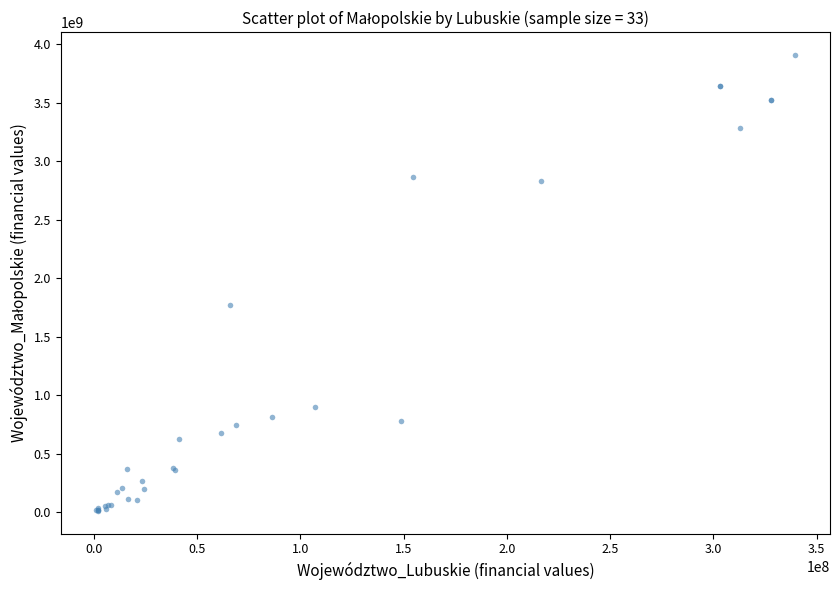

What Y value in the scatter plot is closest to 1961319998?

1771285309